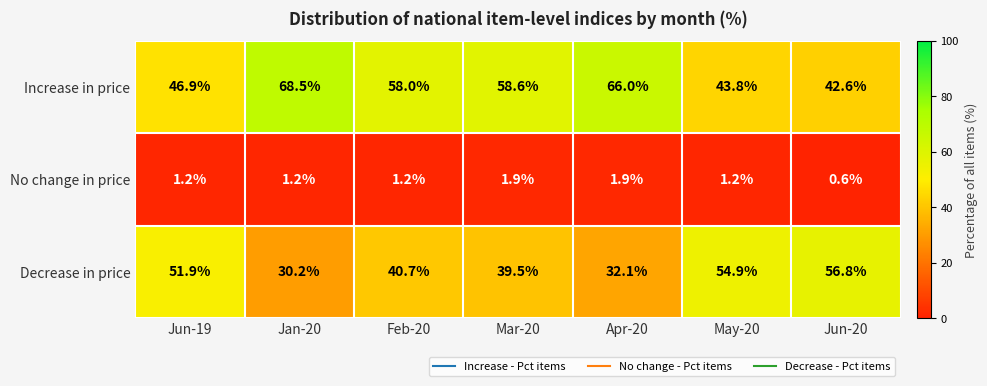

List the series in order of their overall mean, lowest first.

No change in price, Decrease in price, Increase in price